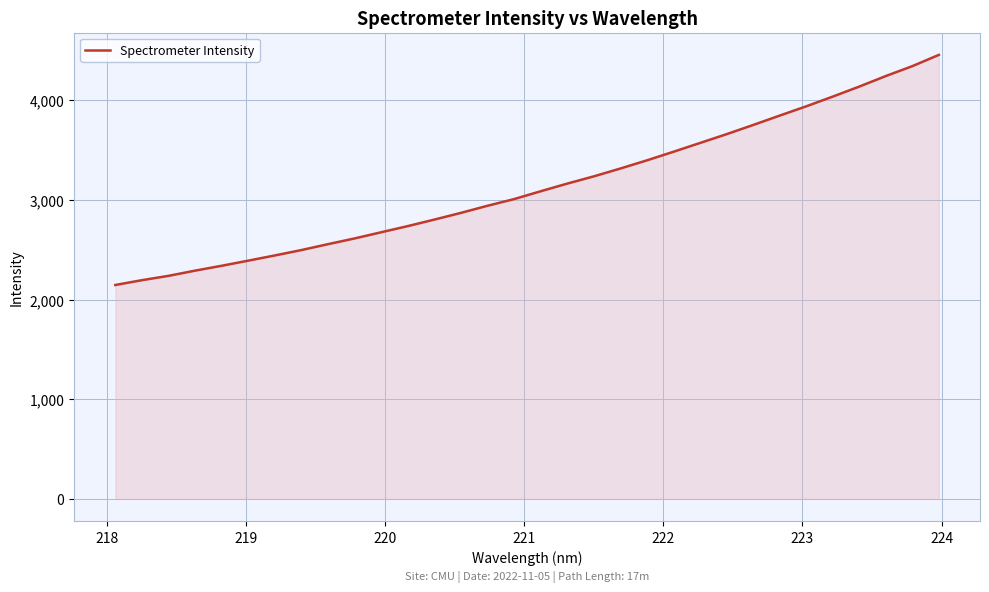

What is the maximum value shown in the chart?

4456.4